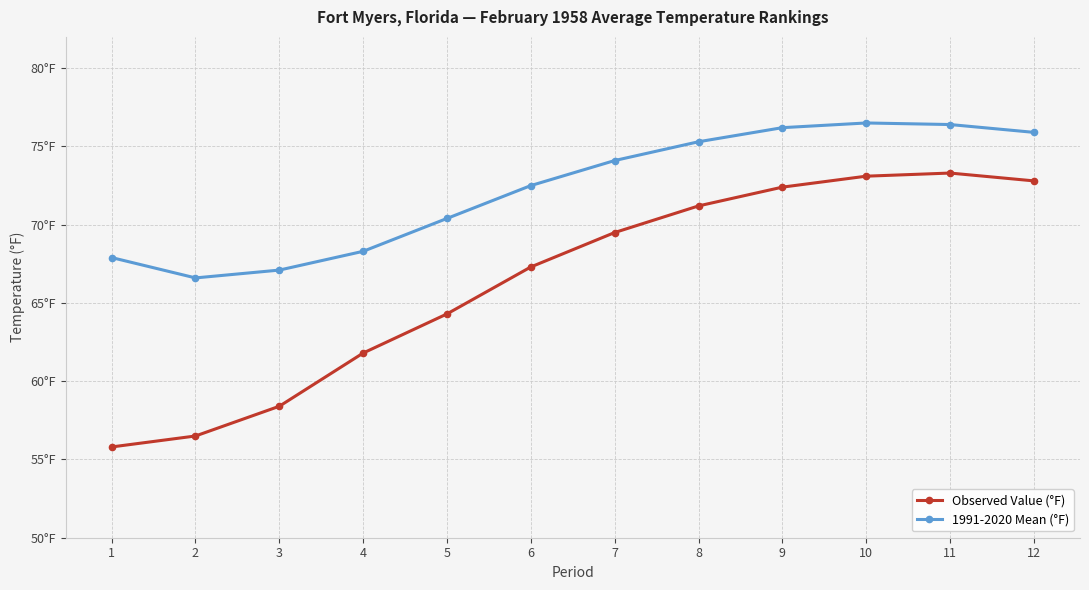

Is this an area chart (filled region under the line)?

No